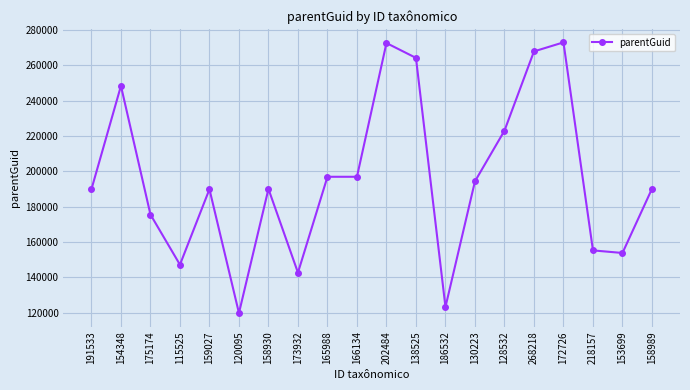

How many categories are shown in the chart?

20